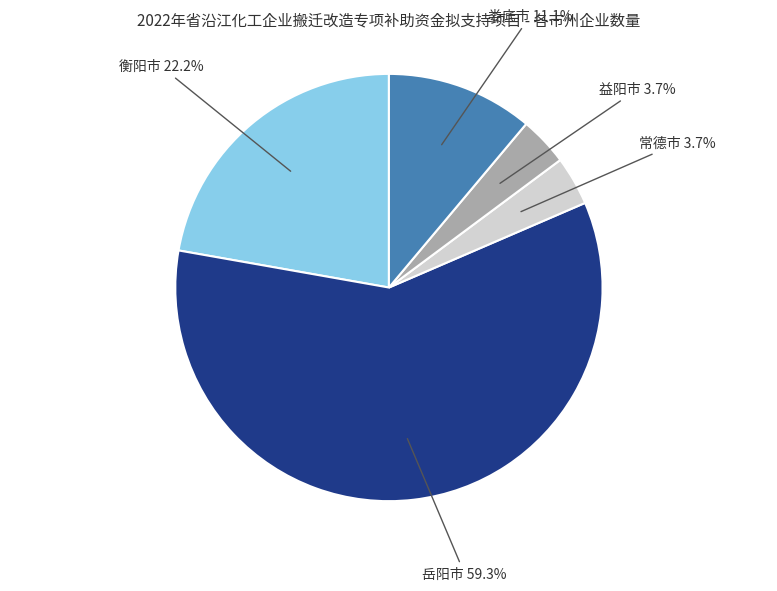

Does any single category account for the majority?

Yes